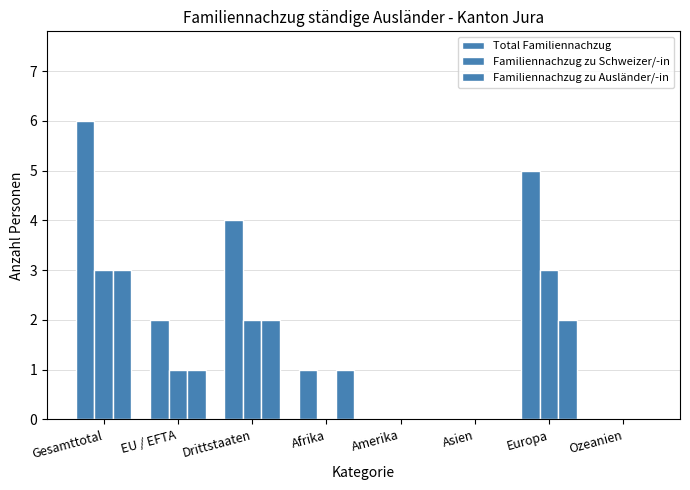

What is the average value of the Total Familiennachzug series?

2